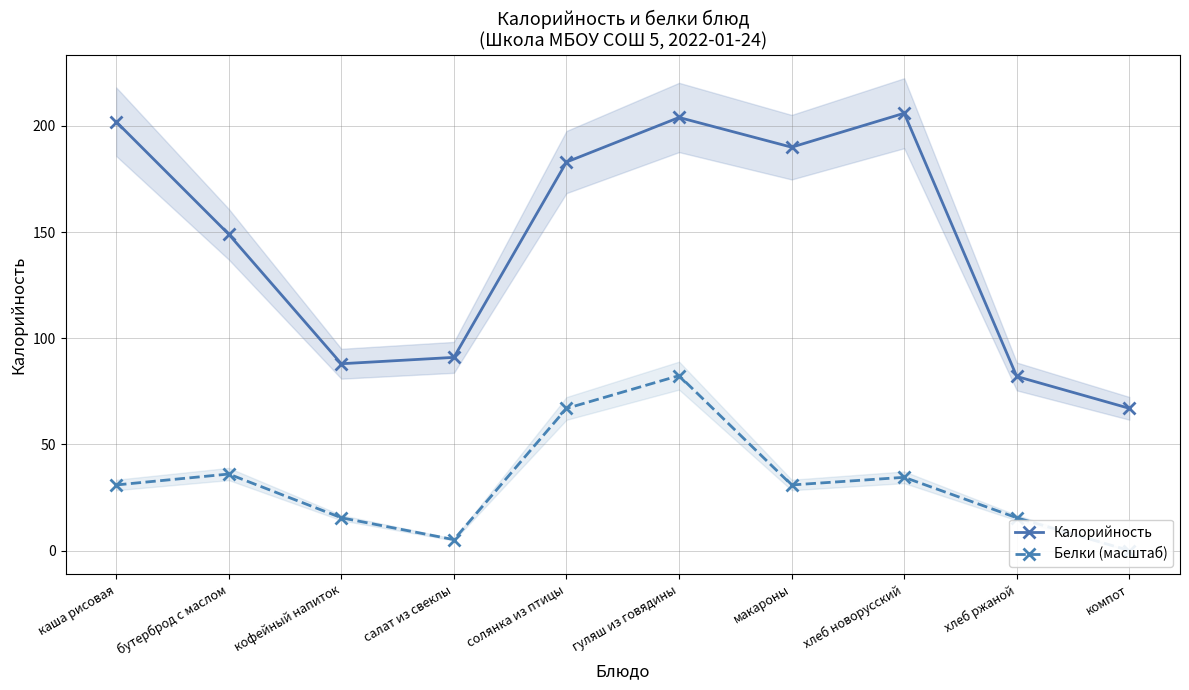

What is the sum of the Белки (масштаб) values at компот and салат из свеклы?

5.2